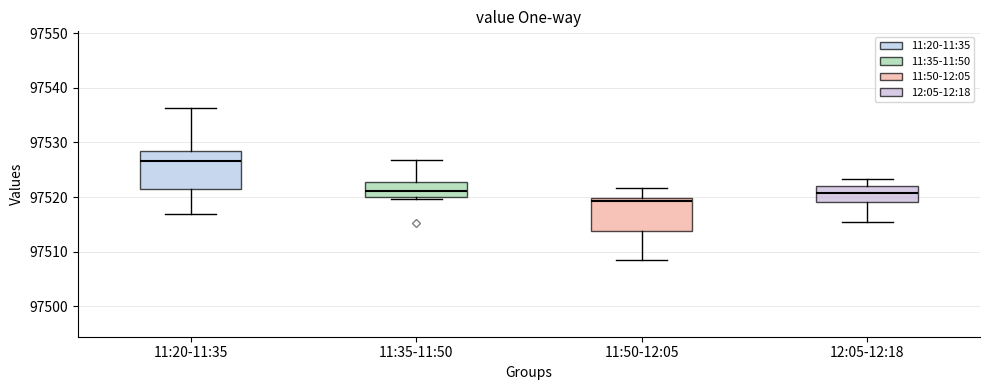

Which box's median line is the highest?

11:20-11:35